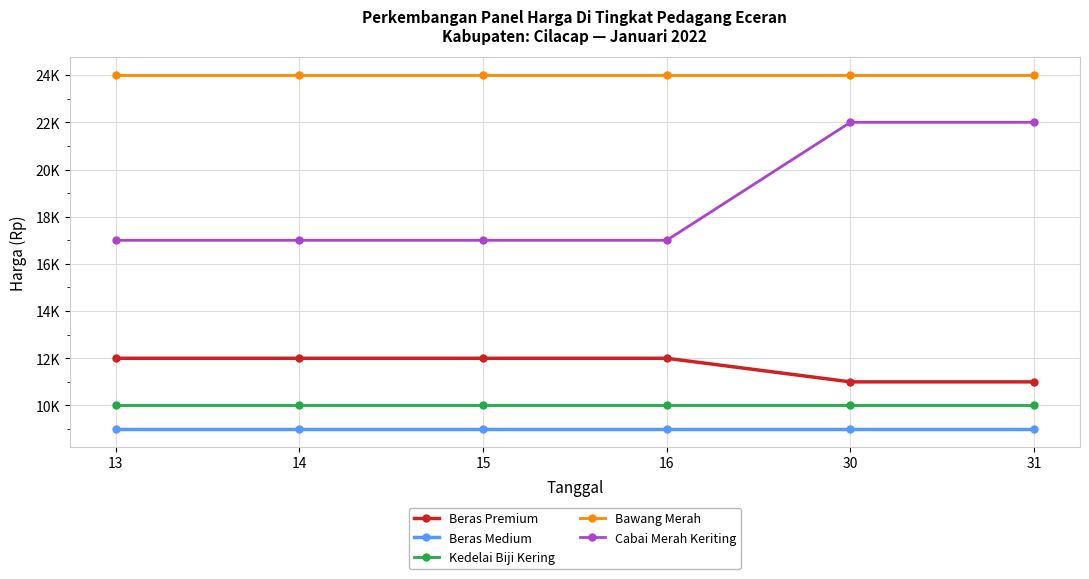

Is this an area chart (filled region under the line)?

No